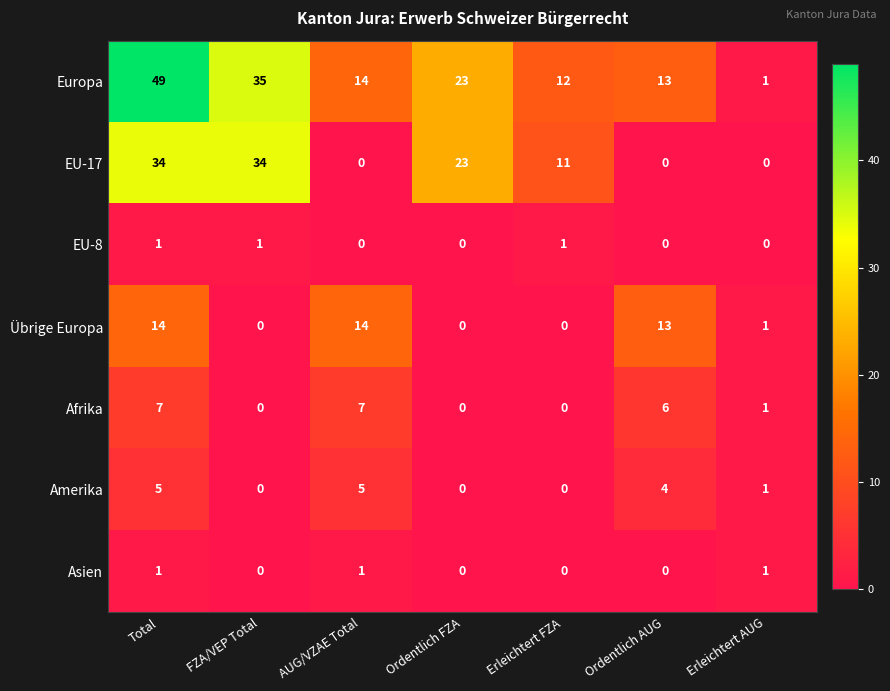

What is the difference between the second highest and minimum values in the EU-17 series?

34